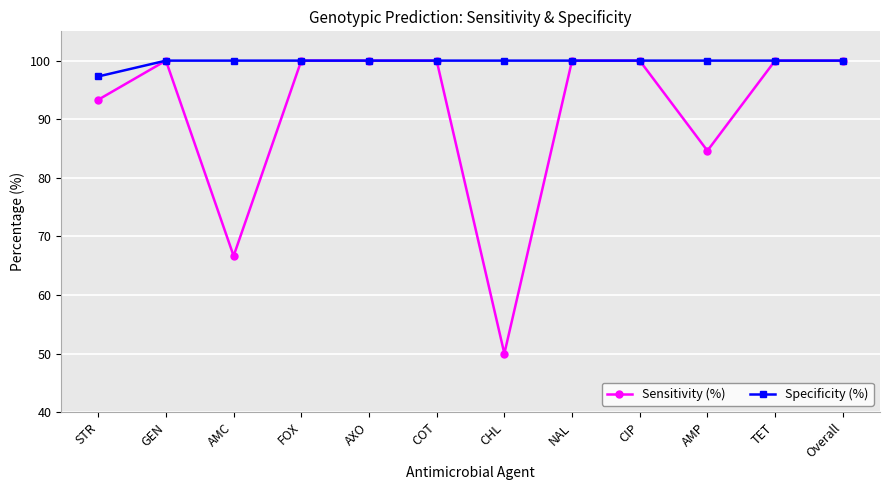

Which series has the widest spread of values?

Sensitivity (%)